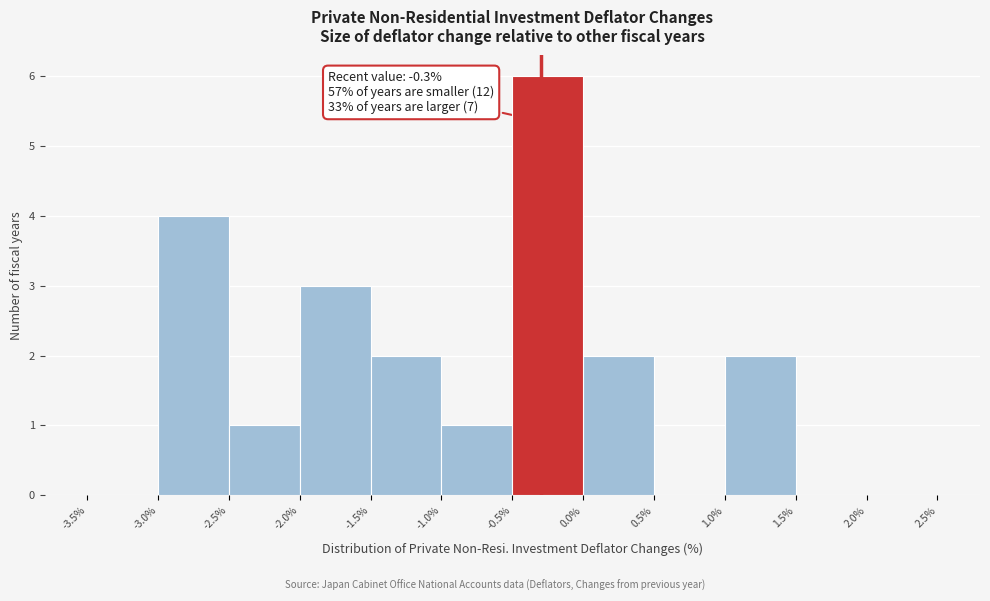

Which range on the x-axis has the tallest bar?

-0.5% to 0.0%